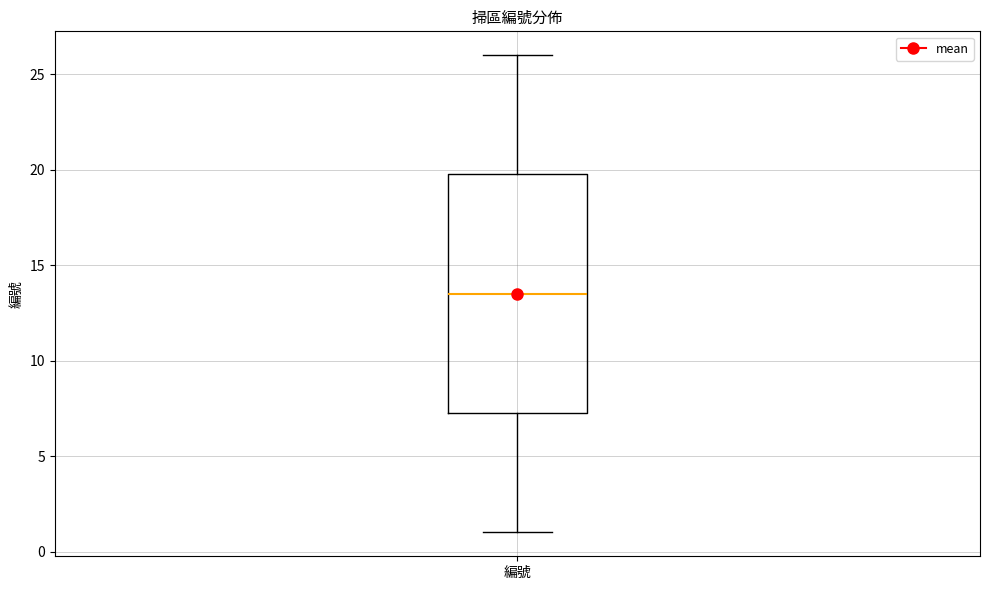

Where does the upper whisker of the box for 編號 end on the y-axis? The values are not printed on the chart, so give them approximately, as read against the axis.

26.0